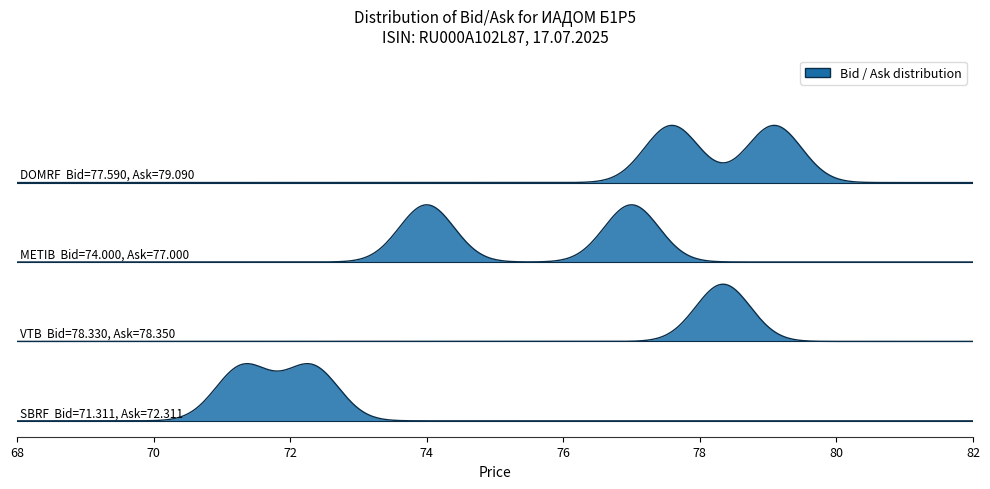

True or false: Ask has a value of 79.1 at DOMRF.

True